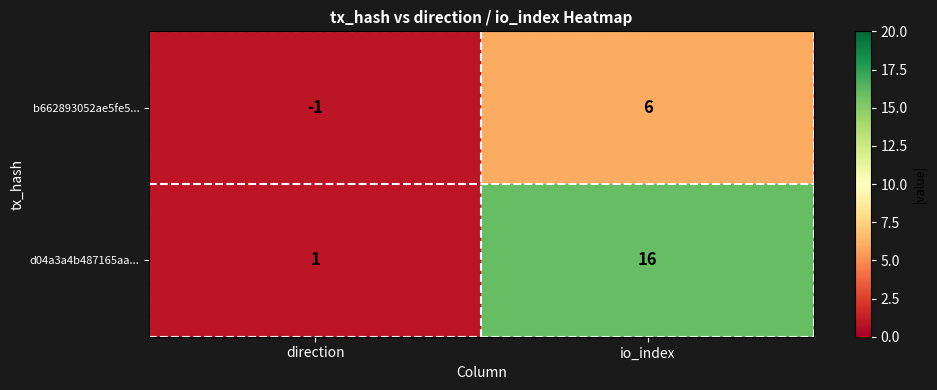

What is the smallest value displayed?

-1